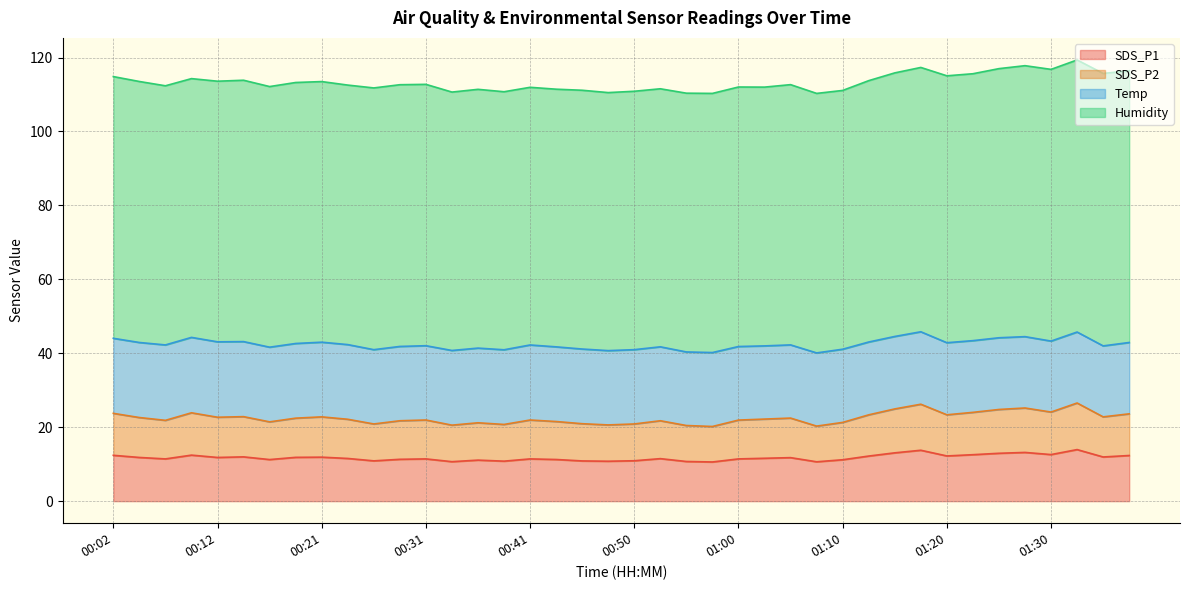

Is it true that SDS_P1 equals 11.9 at 00:21?

True